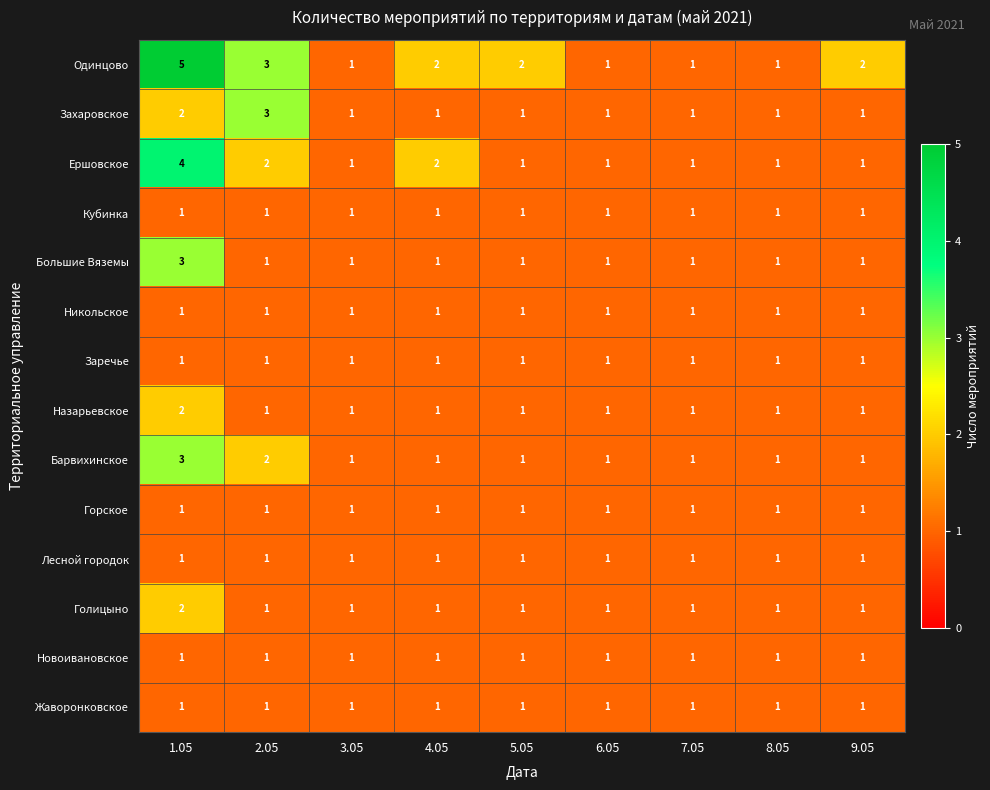

How many Барвихинское values are between 1 and 2?

8